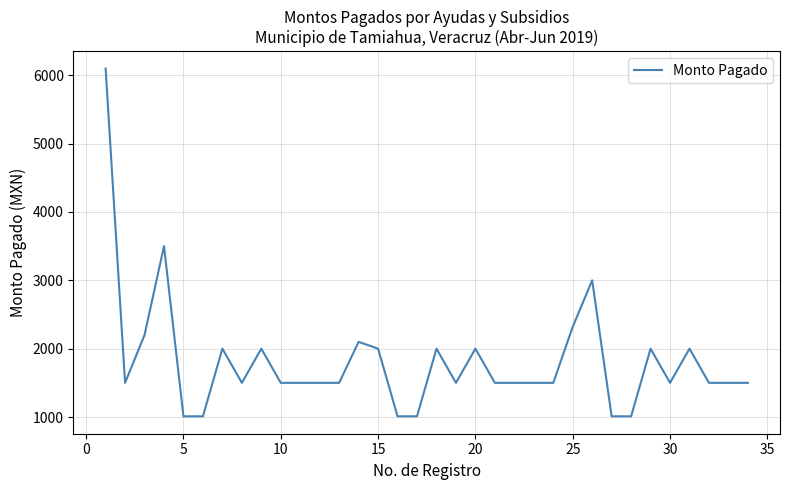

Reading right to left, transcribe all the data shown in this chart.

1500	1500	1500	2000	1500	2000	1010	1010	3000	2320	1500	1500	1500	1500	2000	1500	2000	1010	1010	2000	2100	1500	1500	1500	1500	2000	1500	2000	1010	1010	3500	2200	1500	6098